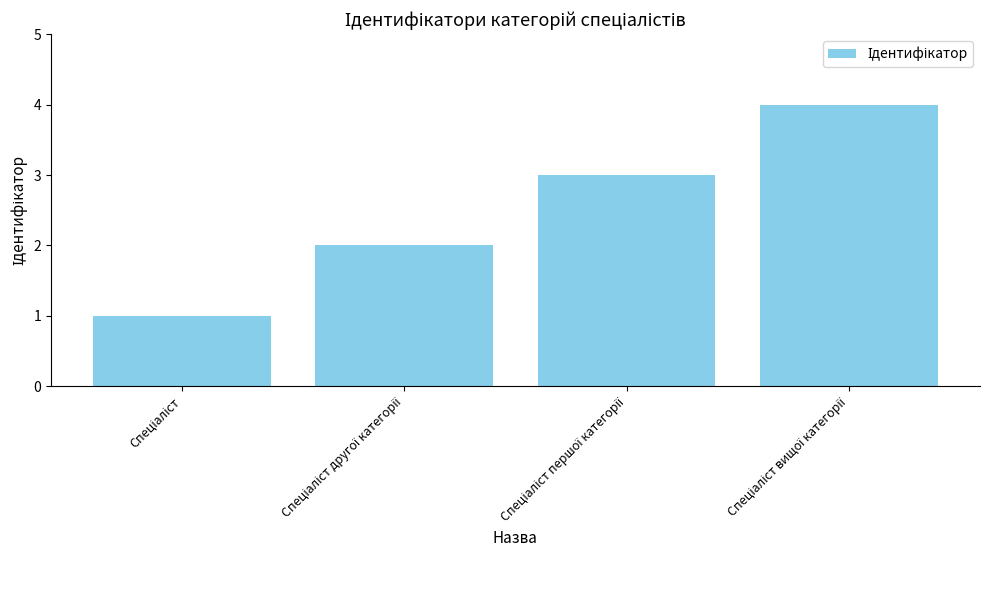

What is the greatest value displayed?

4